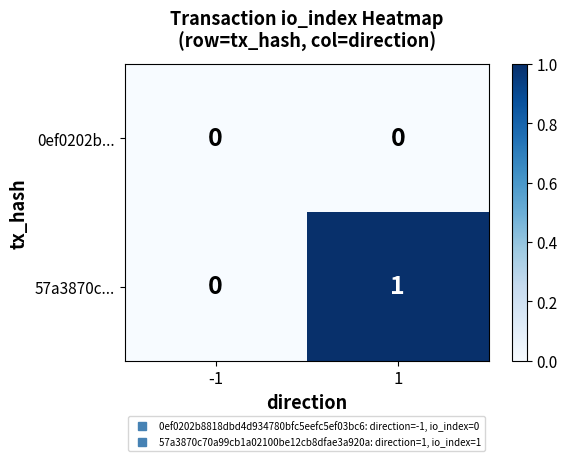

Which series has the largest total across all categories?

57a3870c...